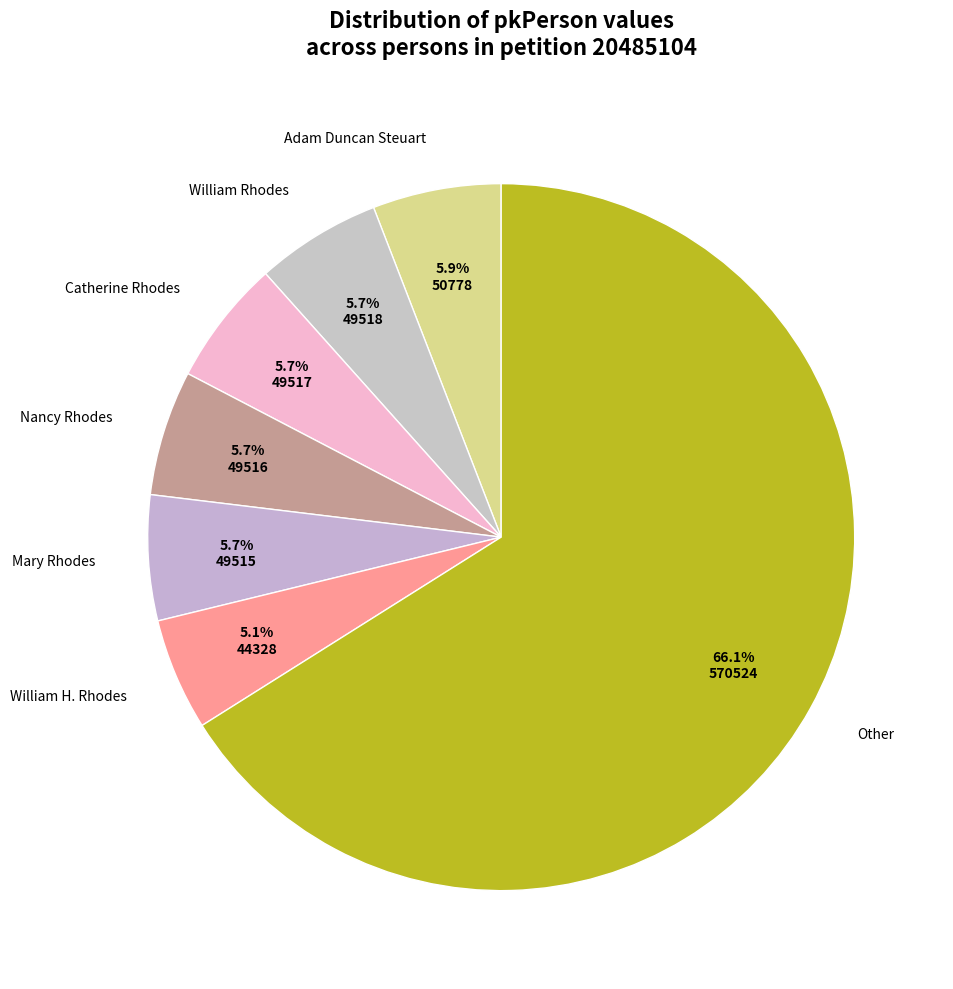

How many segments does this pie chart have?

7